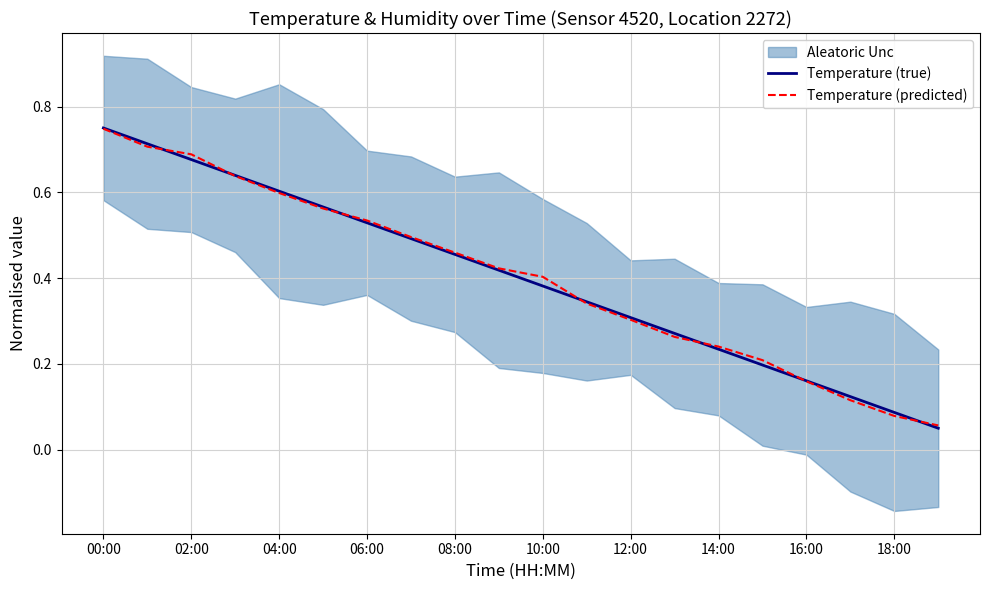

The Temperature (predicted) series shows 0.1 at 14:00. True or false?

False